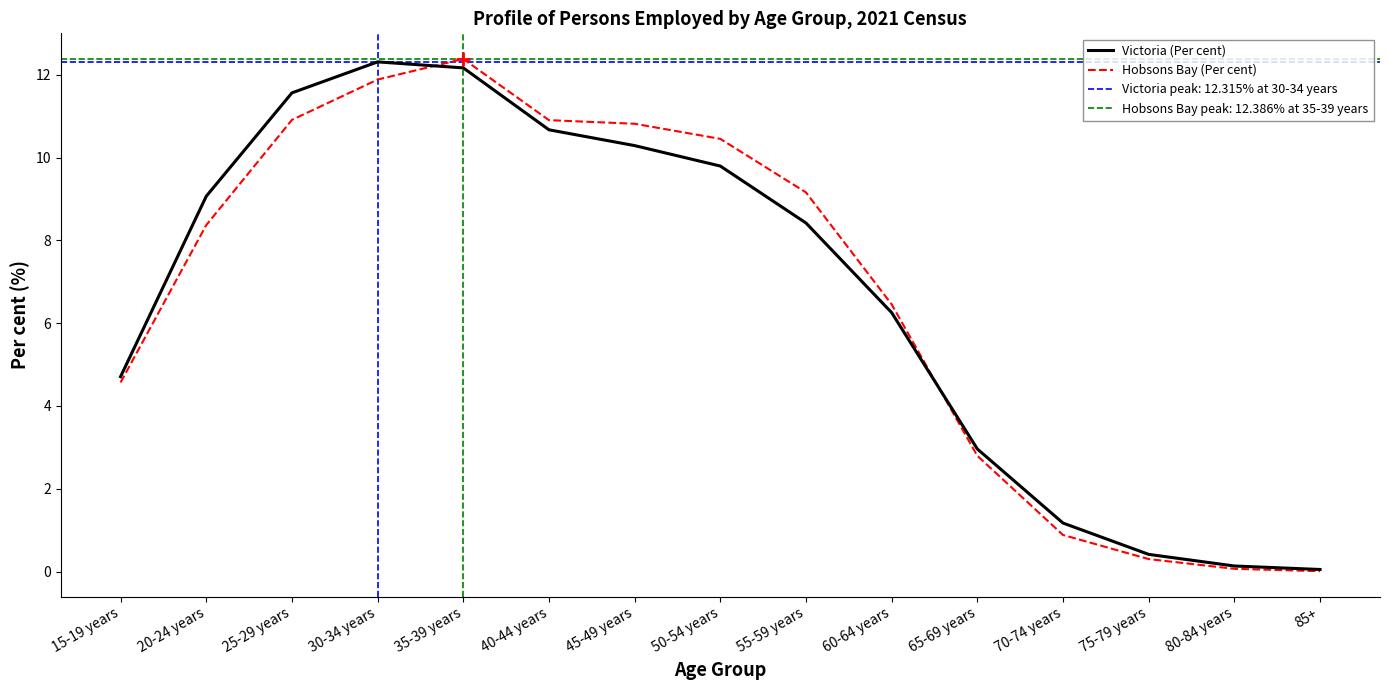

In Hobsons Bay (Per cent), how many points are higher than both neighbors (excluding endpoints)?

1